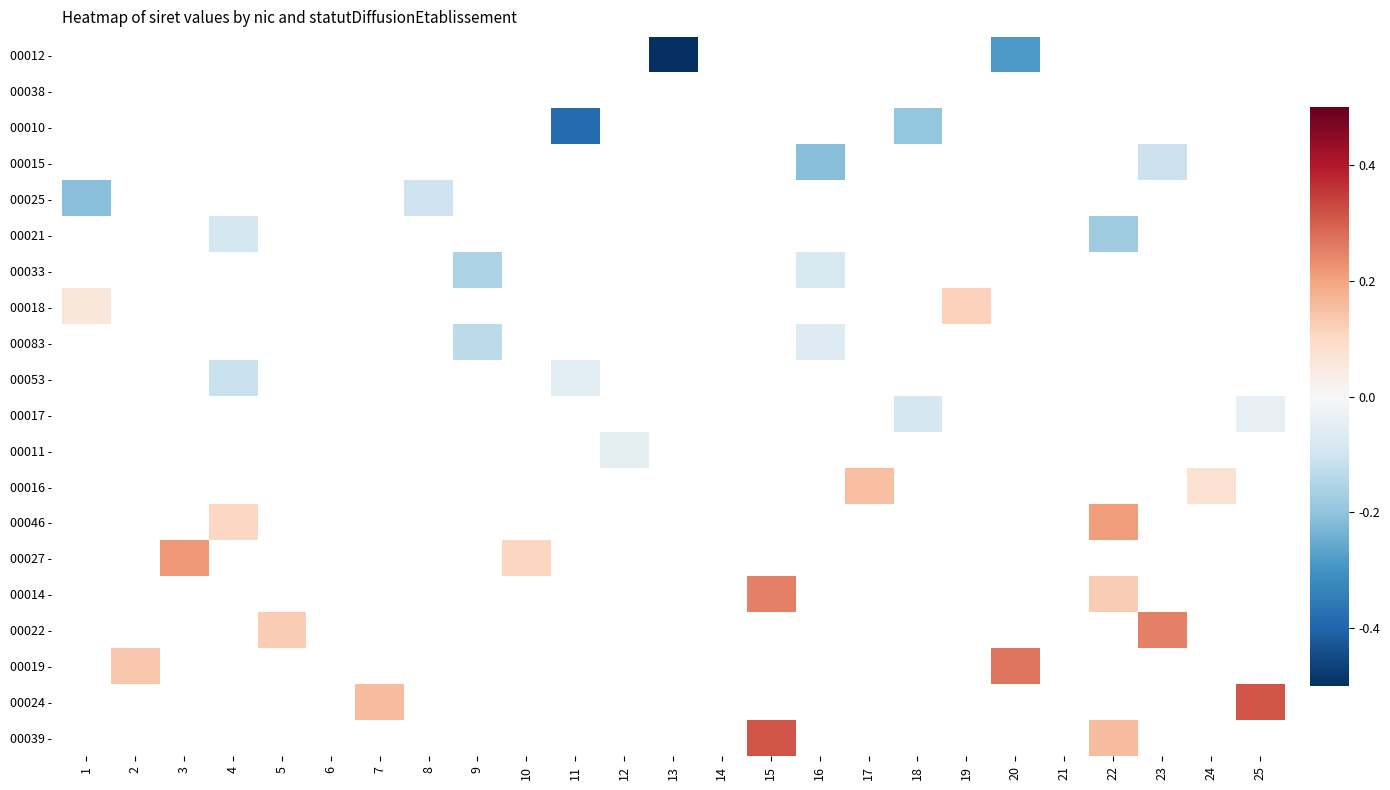

How many values in 00016 - are above zero?

2